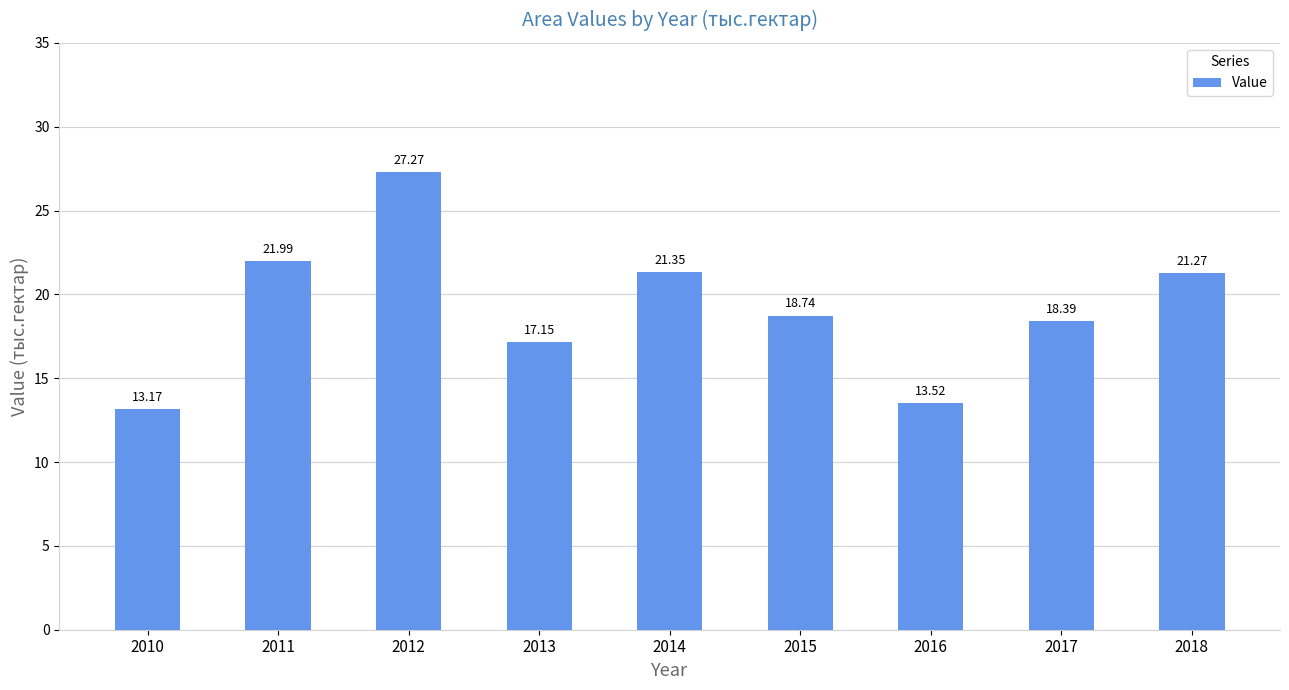

What is the average value?

19.2